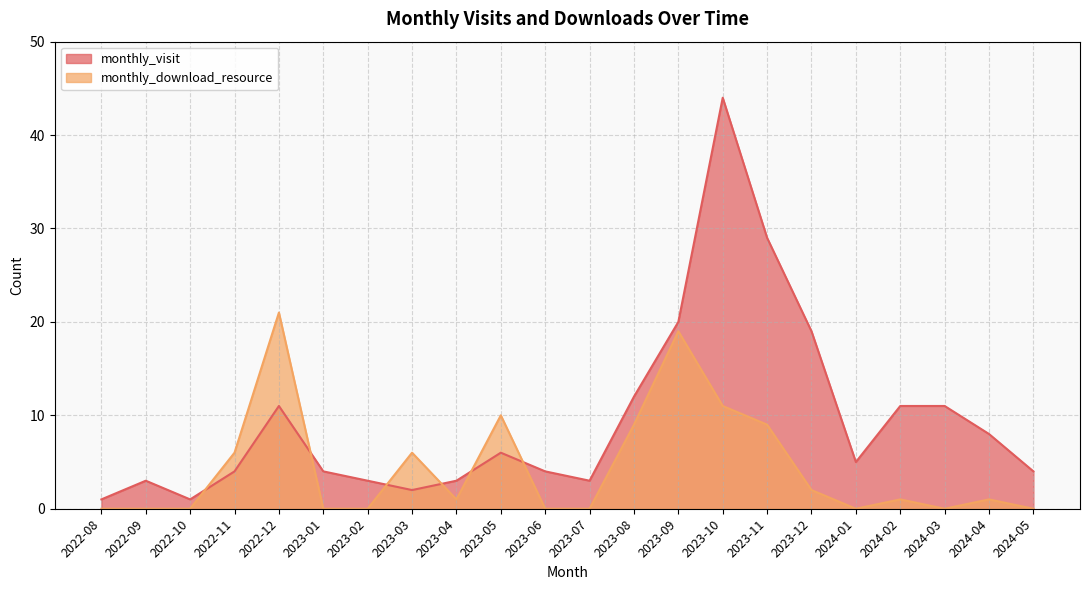

True or false: monthly_visit has a value of 2 at 2023-03.

True